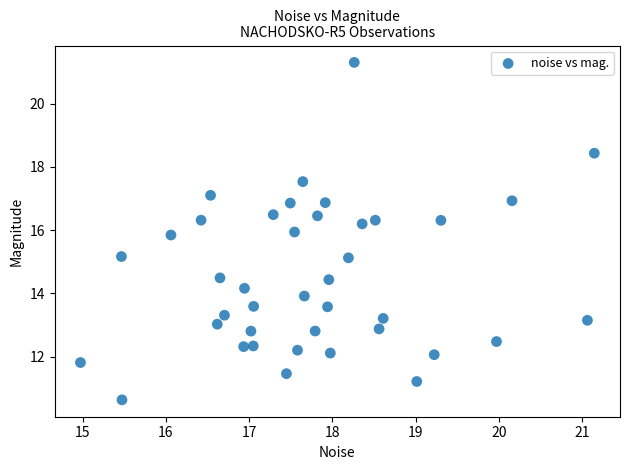

What is the range of X values (max minus min)?

6.2